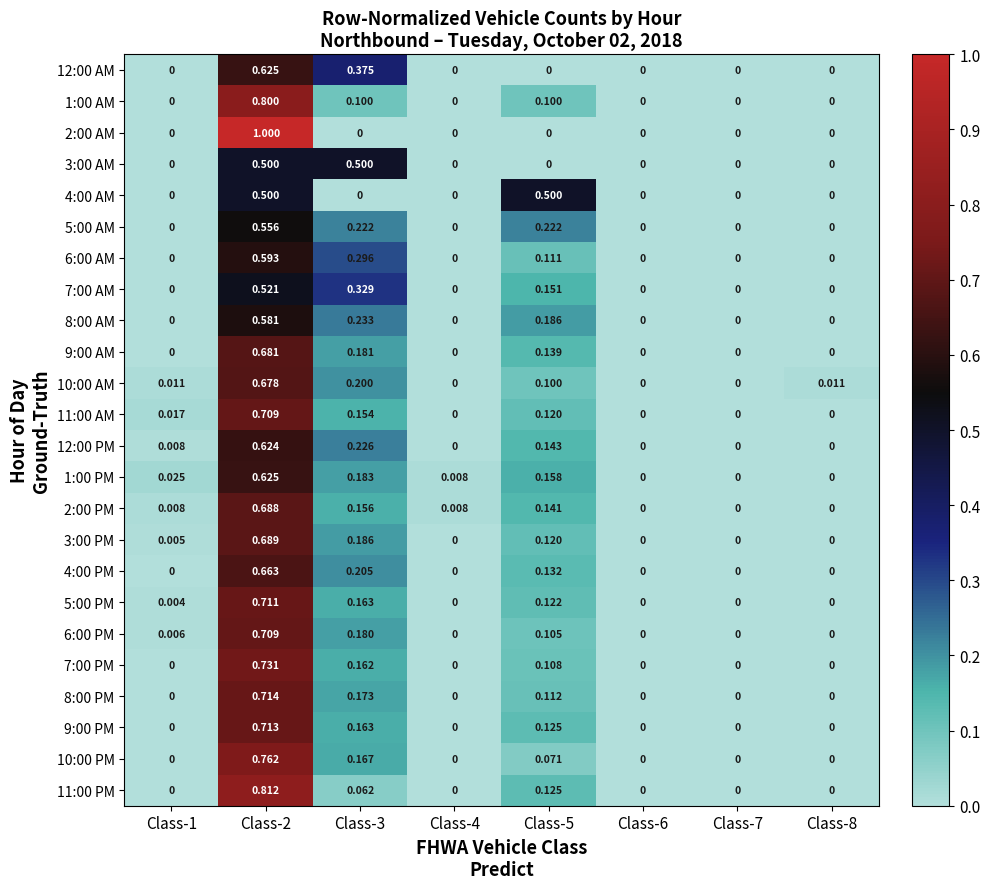

Is the value of 11:00 PM at Class-2 greater than the value of 8:00 PM at Class-8?

Yes